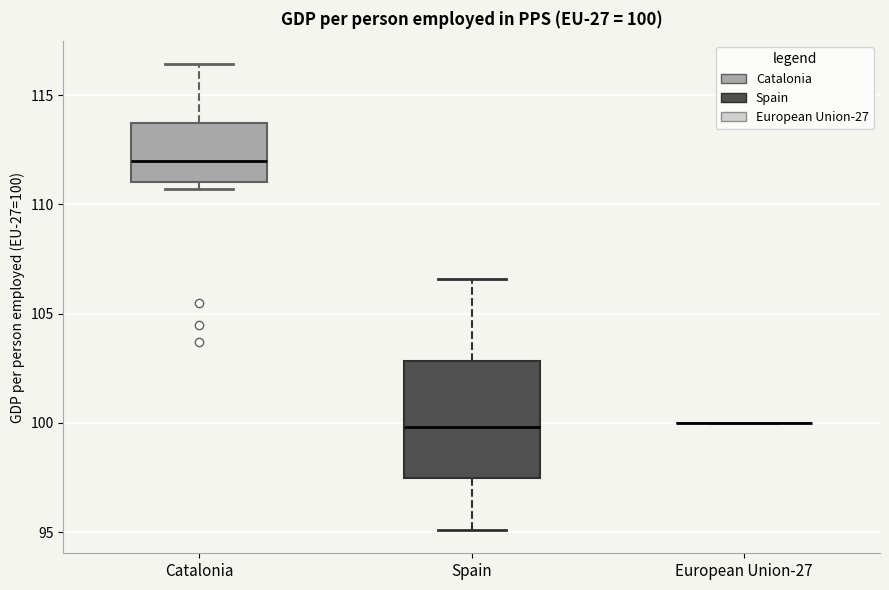

Comparing the boxes themselves (not the whiskers), which one is the tallest?

Spain